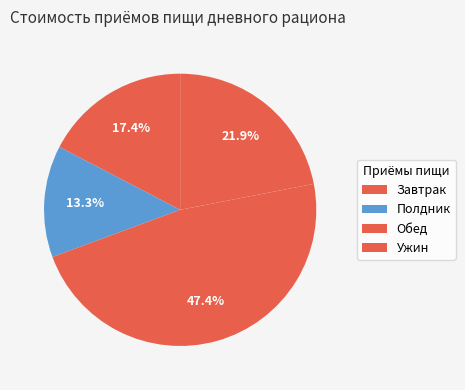

To the nearest percent, what percentage of the pie is Ужин?

22%